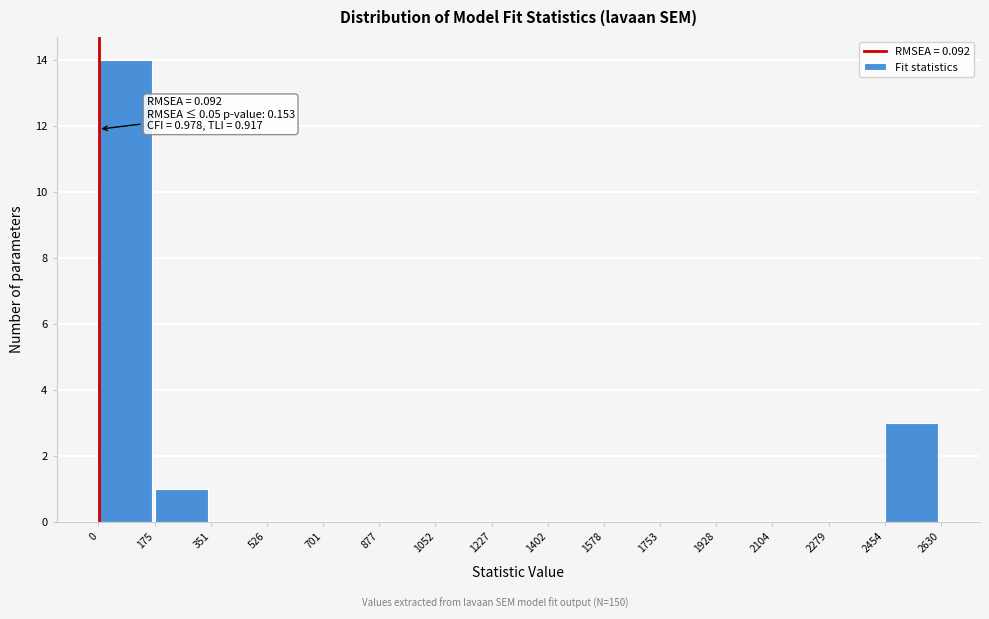

Which range on the x-axis has the tallest bar?

0 to 175